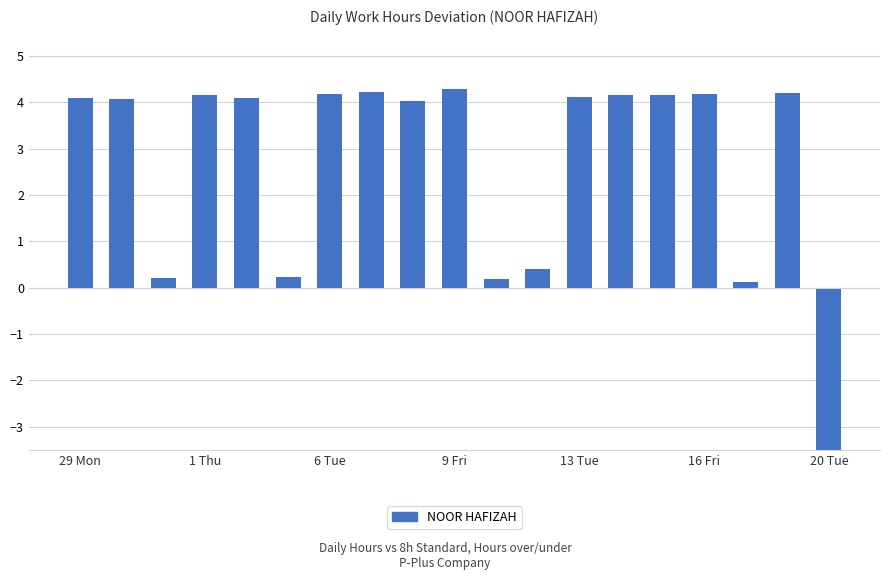

Approximately how many times larger is the value at 13 compared to 14?

1.0